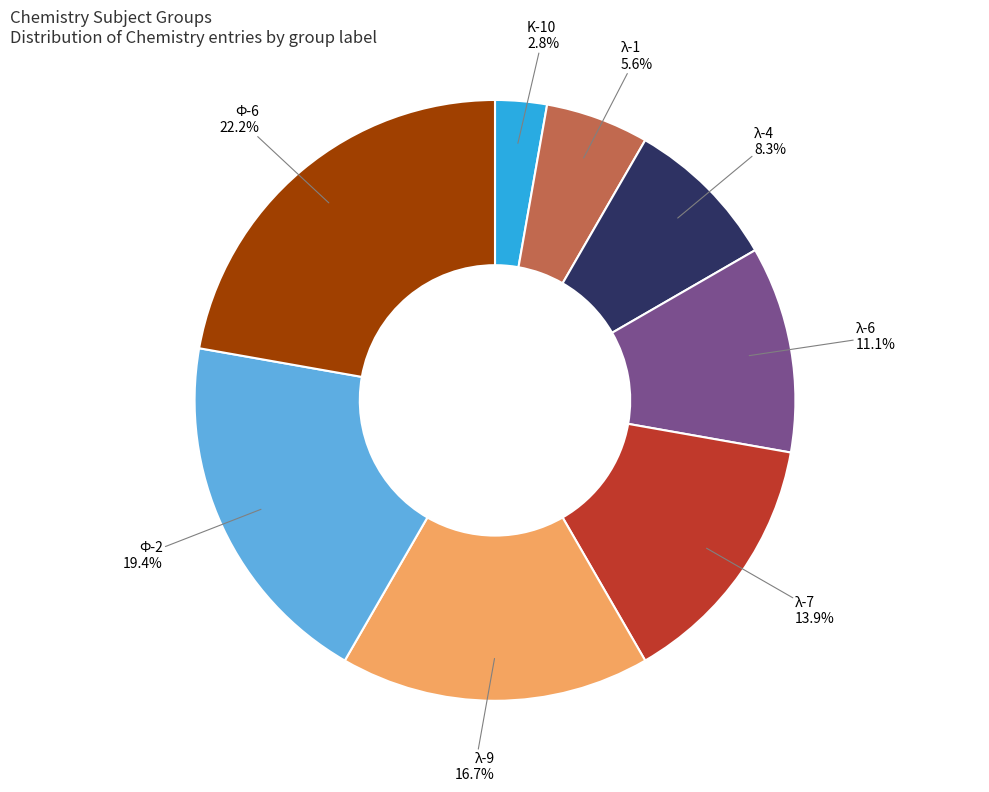

What is the largest slice in the pie chart?

Ф-6